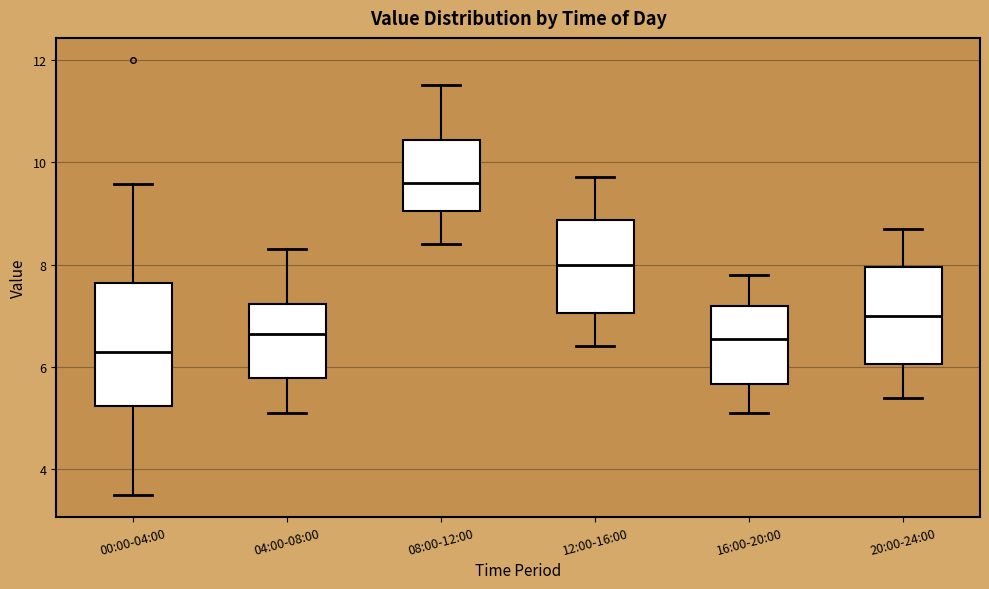

Which box is the tallest, from its lower edge to its upper edge?

00:00-04:00